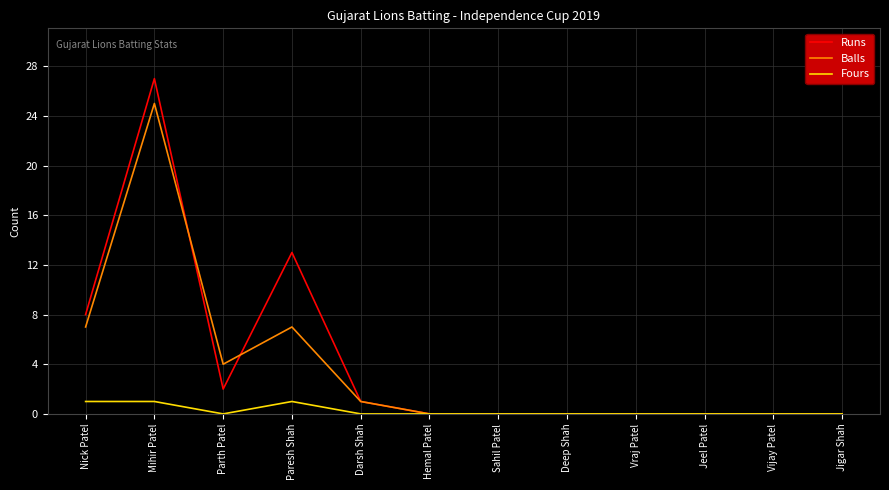

How many lines are shown in the chart?

3